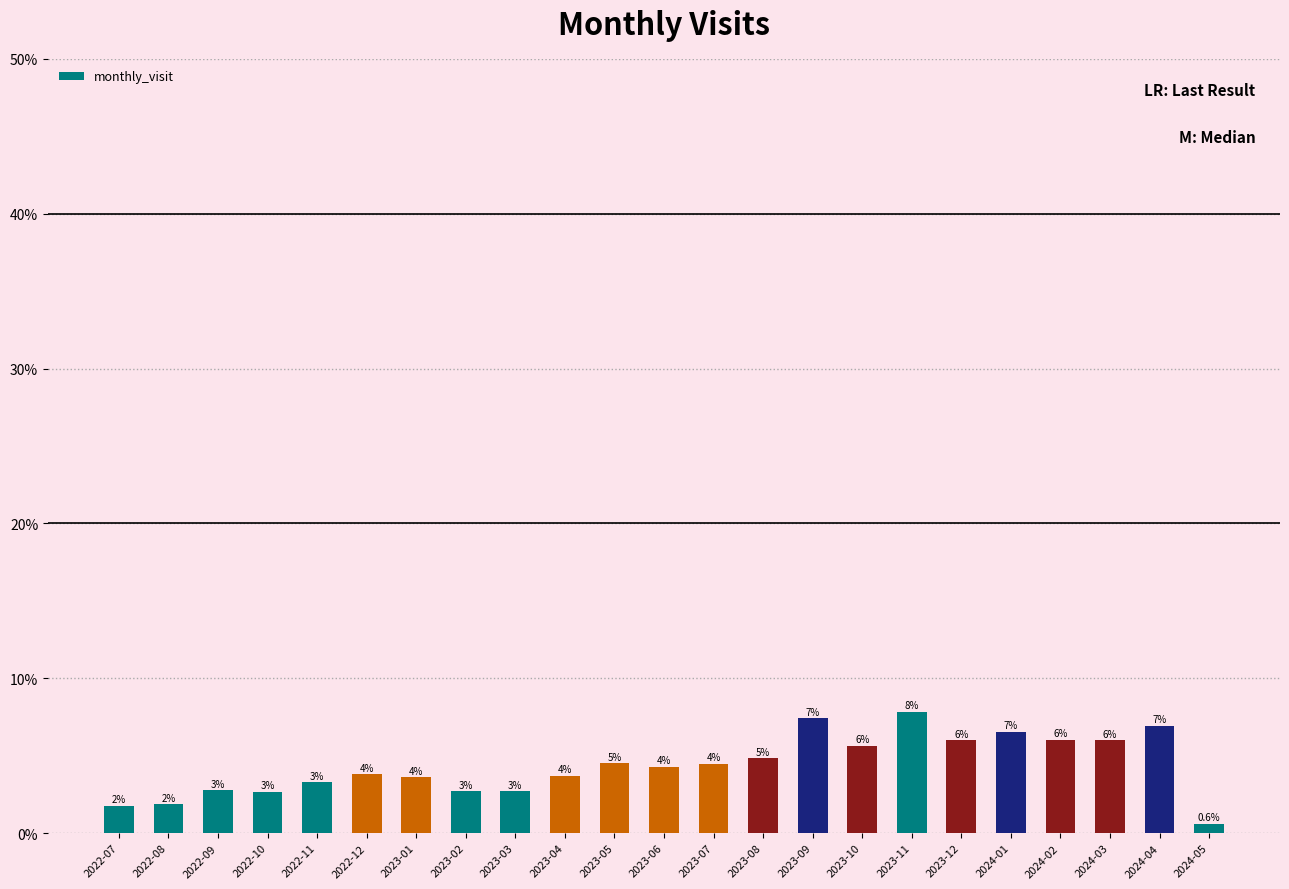

Are the bars horizontal?

No